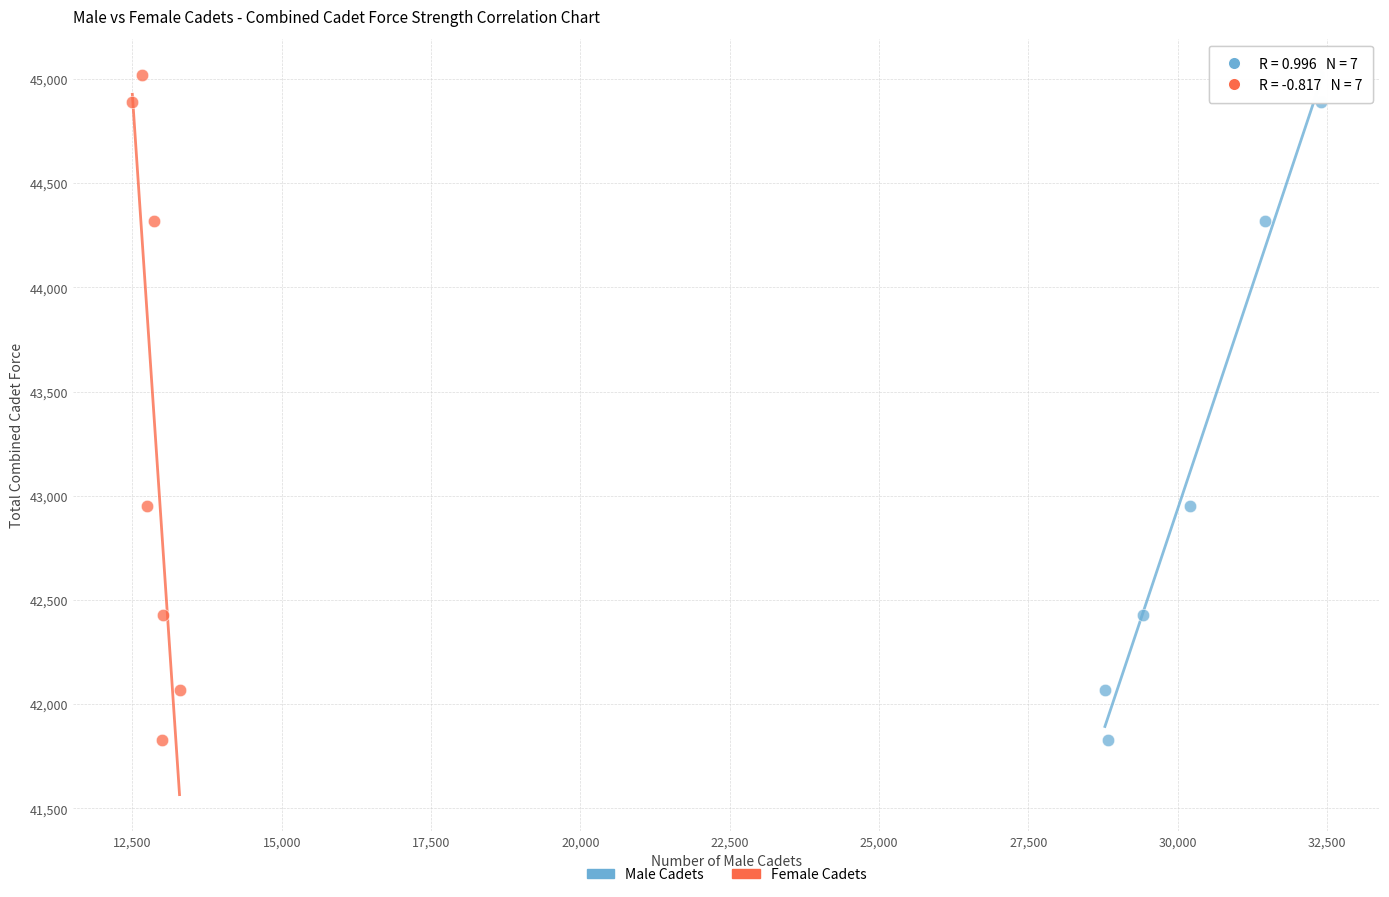

What are all the series names shown in the legend?

Male Cadets, Female Cadets